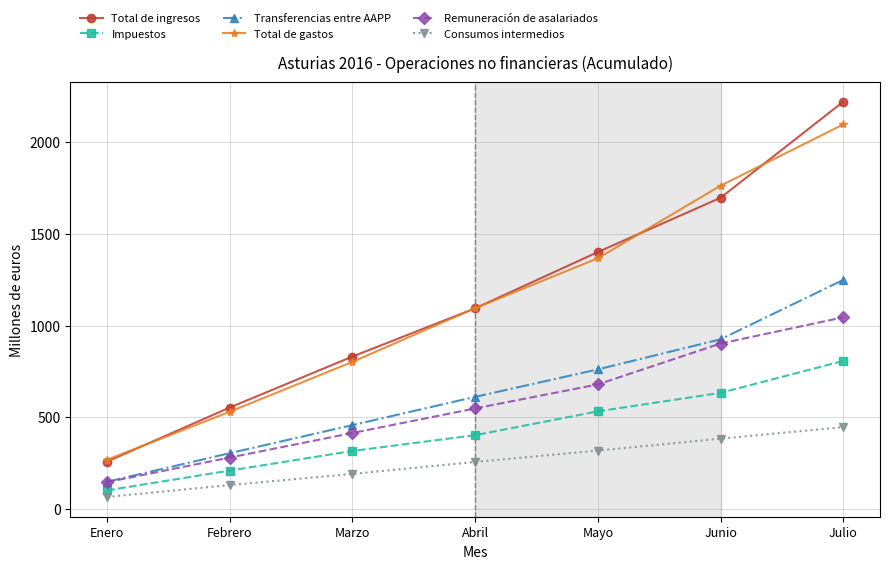

How many data points does each series have?

7